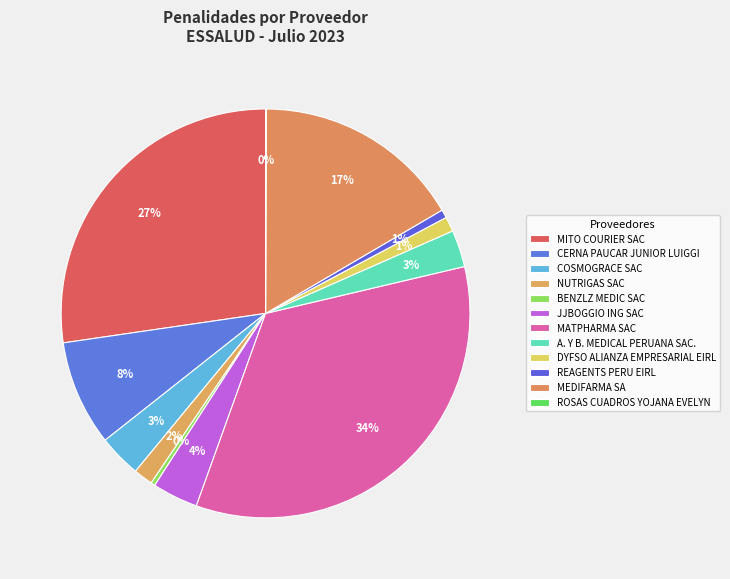

How many slices are in this pie chart?

12